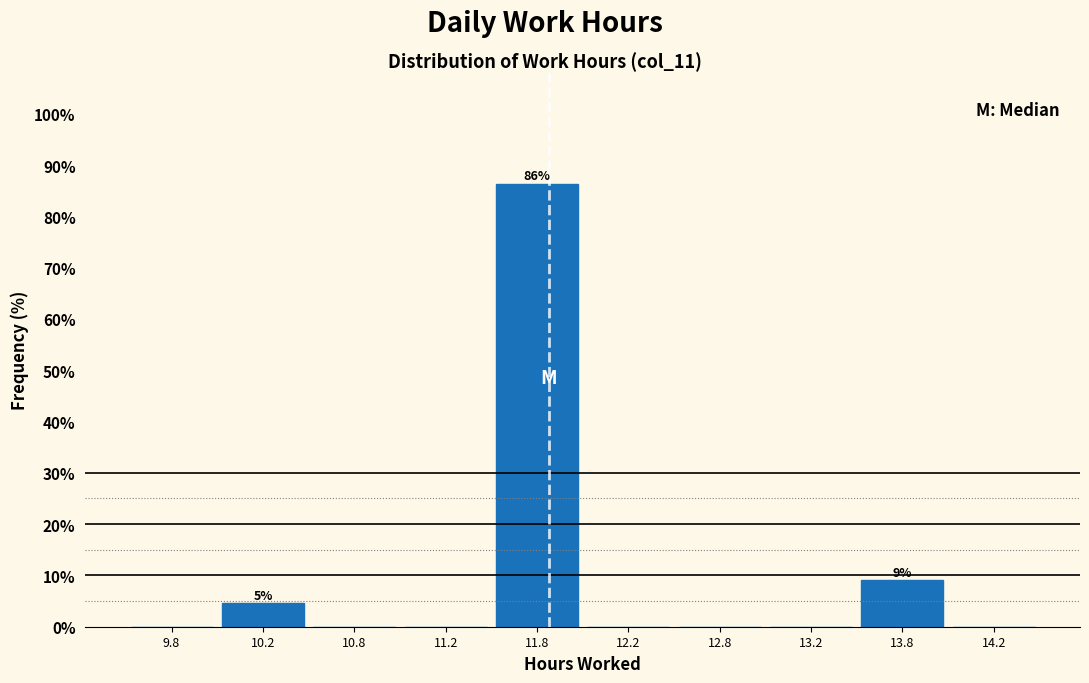

Which range on the x-axis has the tallest bar?

11.5 to 12.0